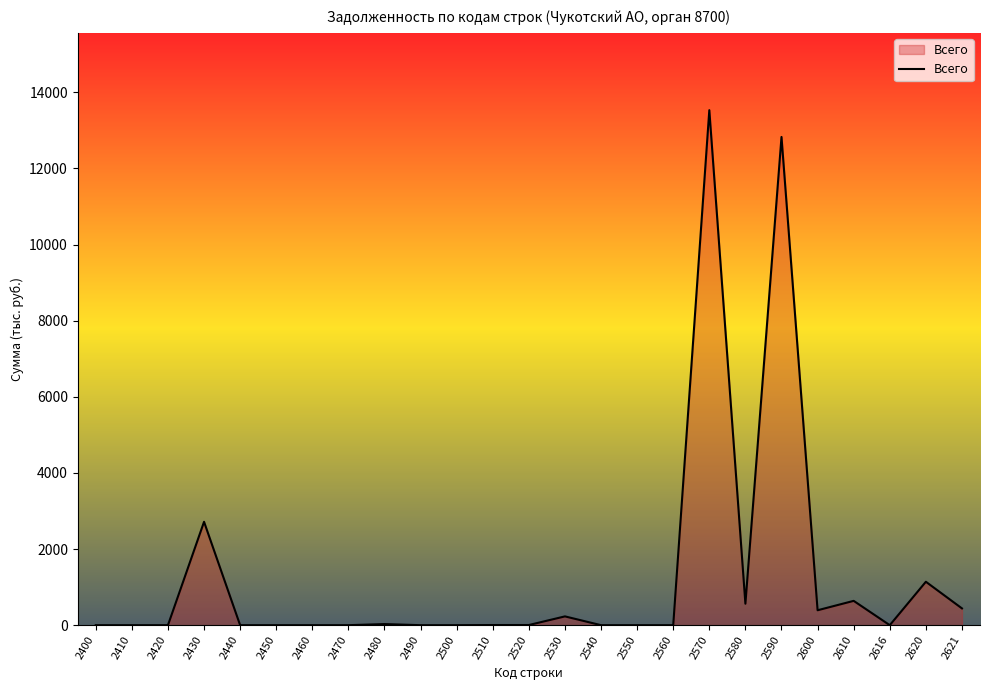

Is it true that the value at 2560 is 0?

True